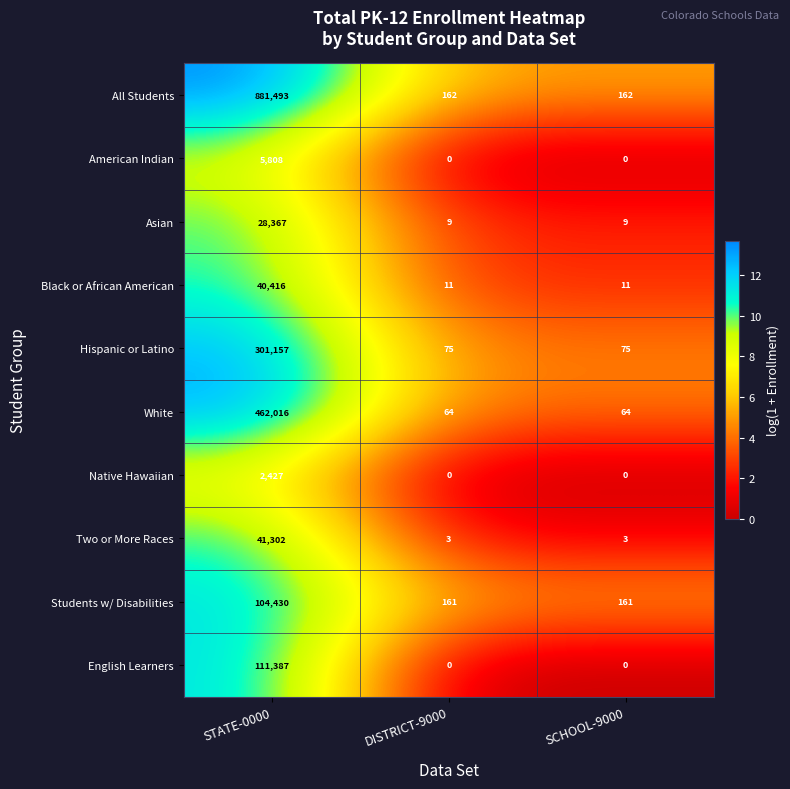

Rank the series by their maximum value, from highest to lowest.

All Students, White, Hispanic or Latino, English Learners, Students w/ Disabilities, Two or More Races, Black or African American, Asian, American Indian, Native Hawaiian